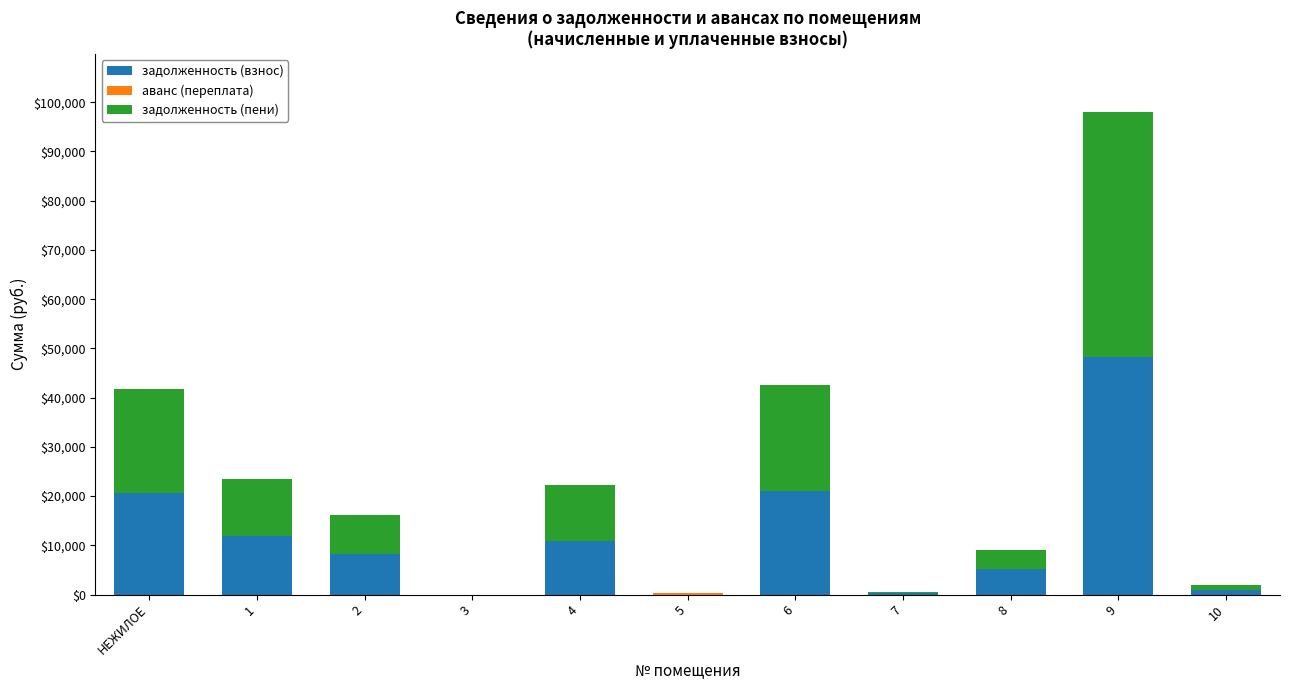

What is the total value across all series at 4?

22316.6